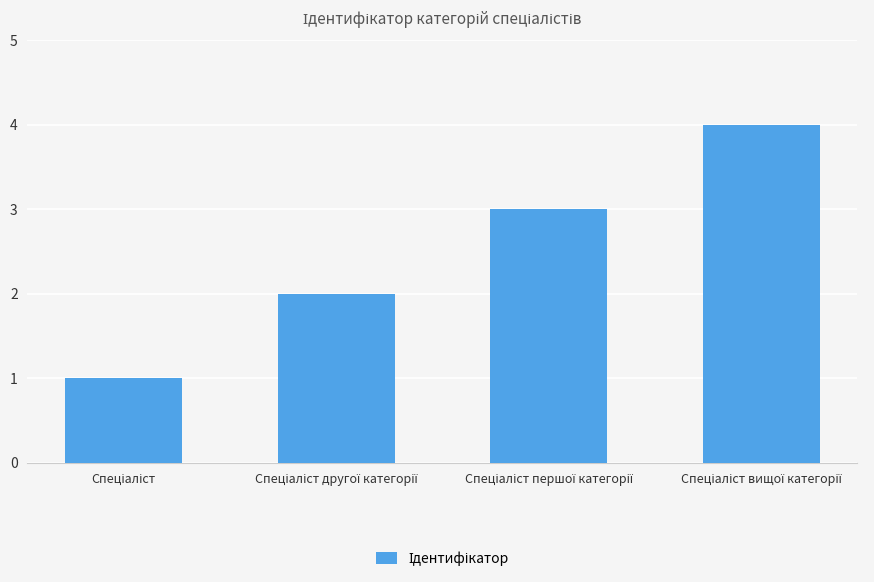

Count the number of data series in this chart.

1